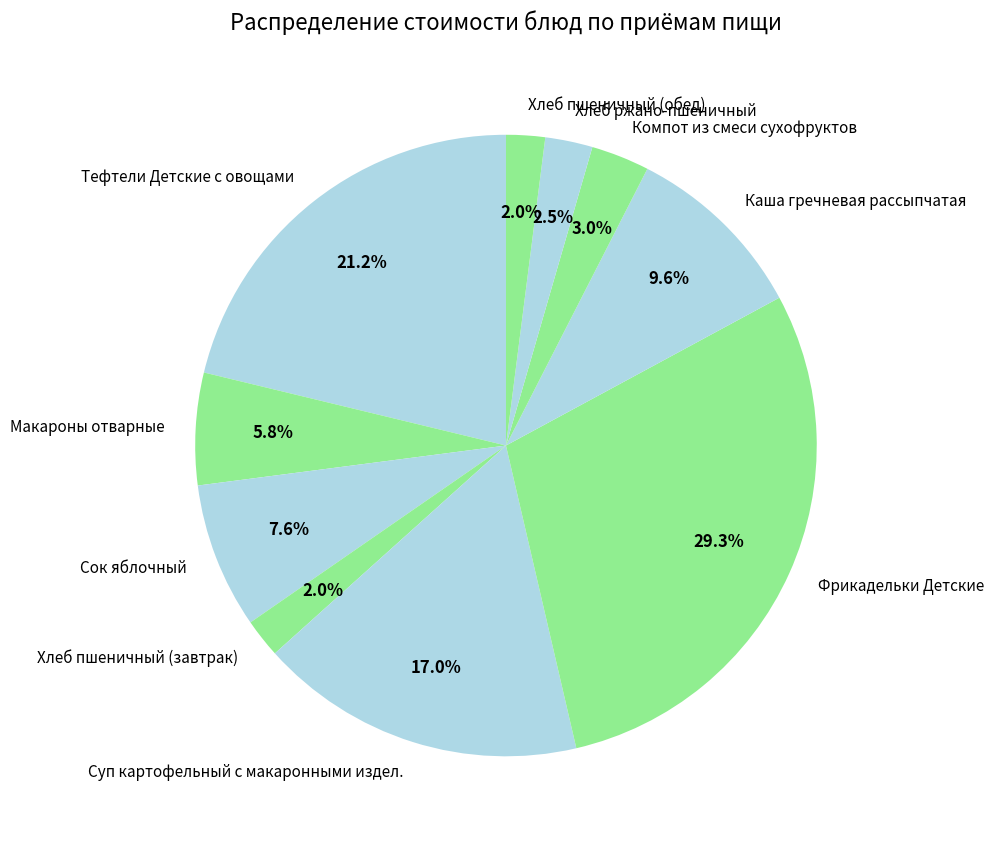

What portion of the pie excludes Каша гречневая рассыпчатая?

90.4%